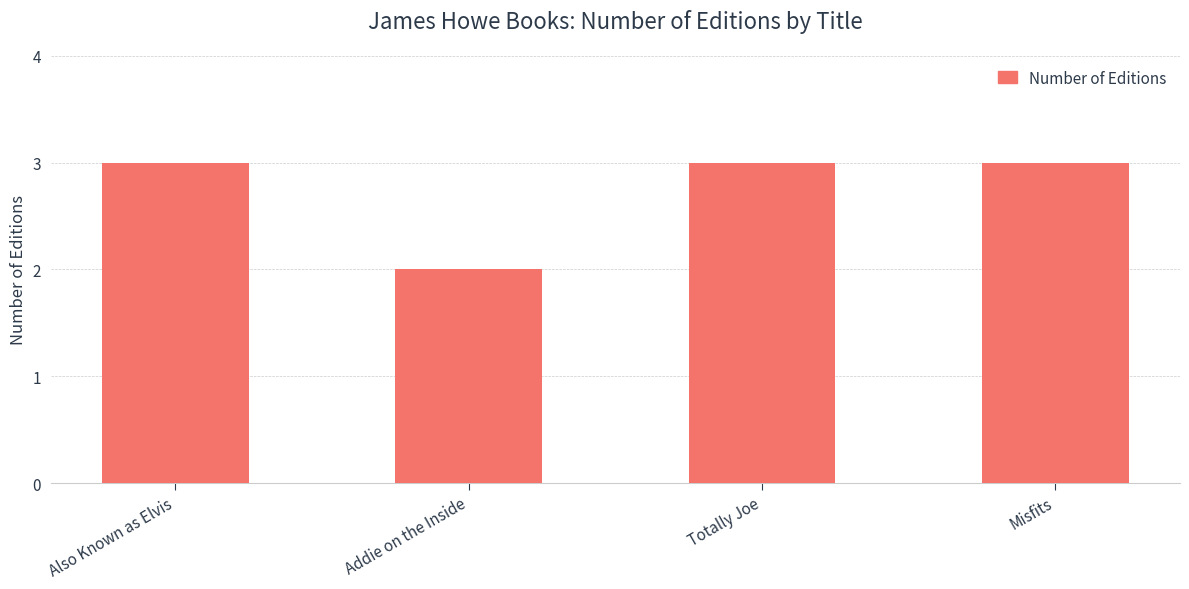

Which category has the lowest value across all series?

Addie on the Inside